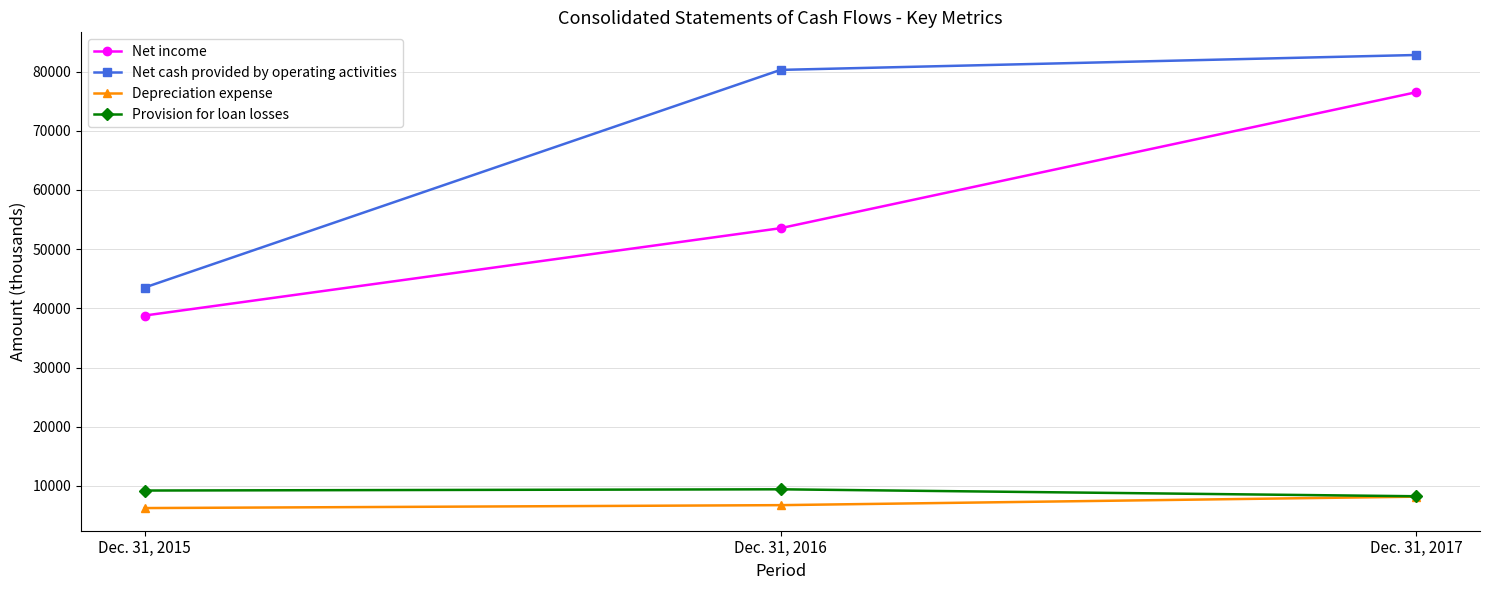

Which series has the largest total across all categories?

Net cash provided by operating activities